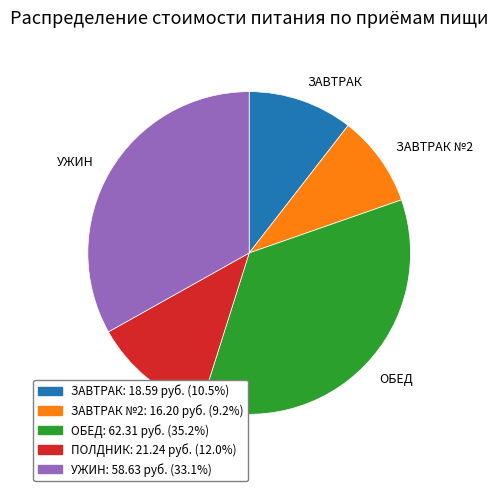

Approximately how many times larger is the value at ЗАВТРАК compared to ЗАВТРАК №2?

1.1